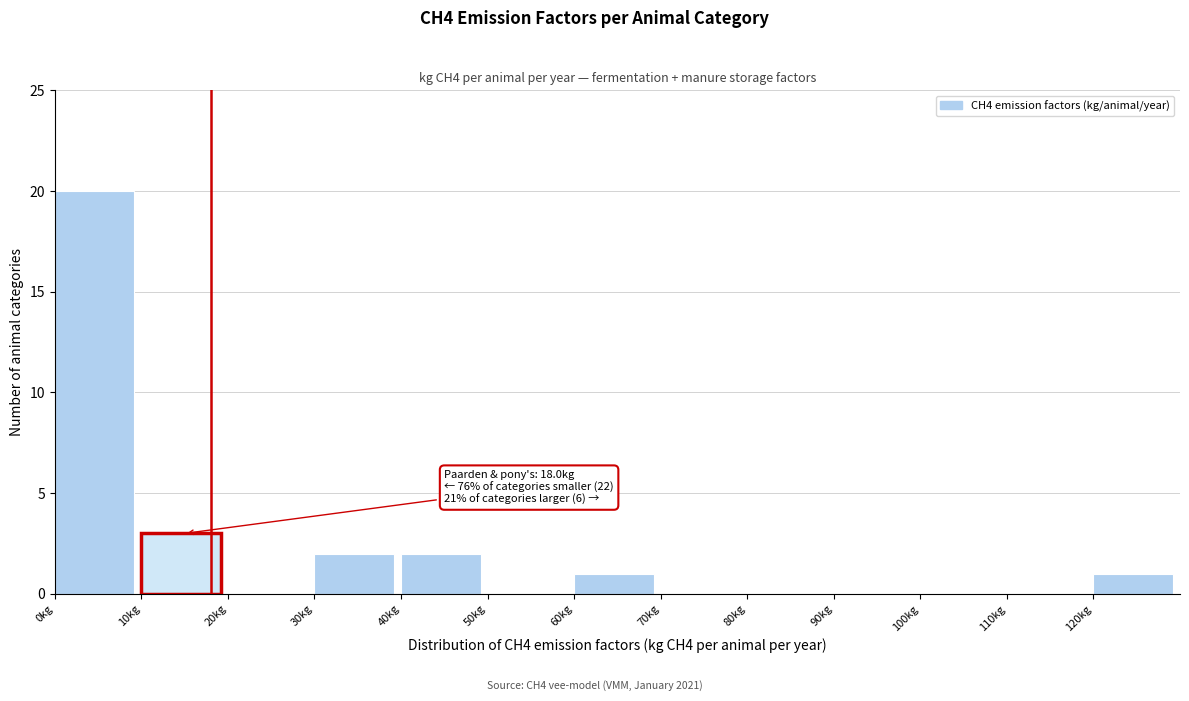

Which range on the x-axis has the tallest bar?

0 to 10